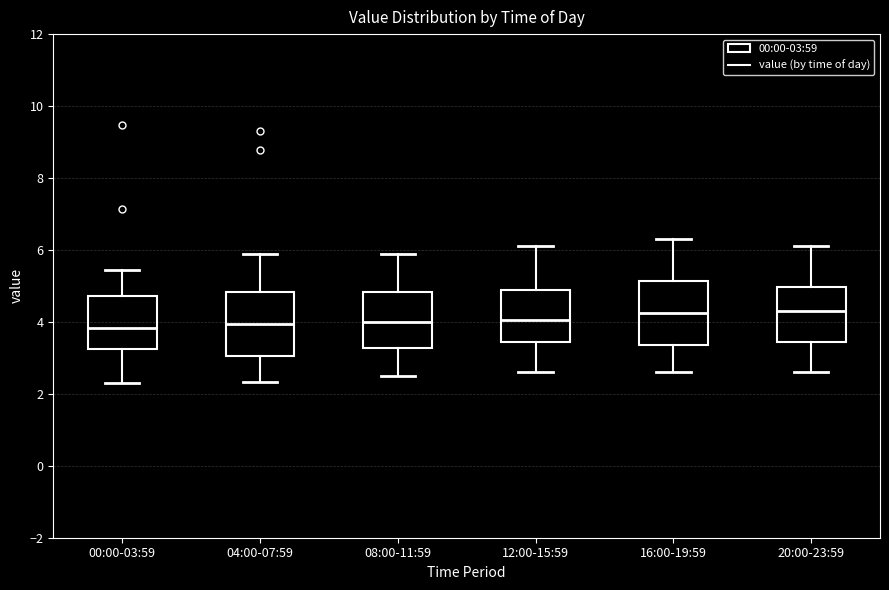

Reading left to right, read every box against the y-axis: the position of its median line, the range the box covers, and the ends of its whiskers. The values are not printed on the chart, so give them approximately, as read against the axis.

00:00-03:59: median 3.8, box 3.2 to 4.8, whiskers 2.4 to 5.4
04:00-07:59: median 4.0, box 3.0 to 4.8, whiskers 2.4 to 6.0
08:00-11:59: median 4.0, box 3.2 to 4.8, whiskers 2.6 to 6.0
12:00-15:59: median 4.0, box 3.4 to 5.0, whiskers 2.6 to 6.2
16:00-19:59: median 4.2, box 3.4 to 5.2, whiskers 2.6 to 6.4
20:00-23:59: median 4.4, box 3.4 to 5.0, whiskers 2.6 to 6.2